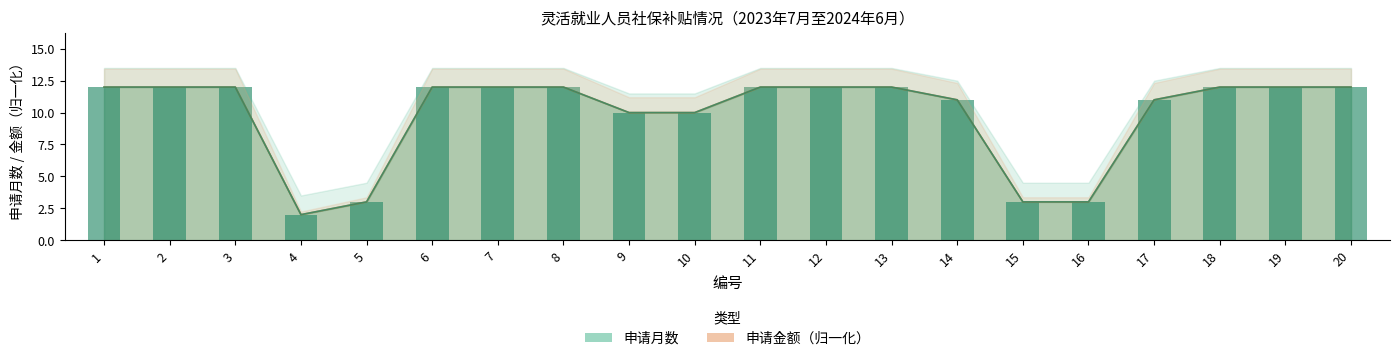

What is the difference between the second highest and second lowest values in the 申请金额 series?

9